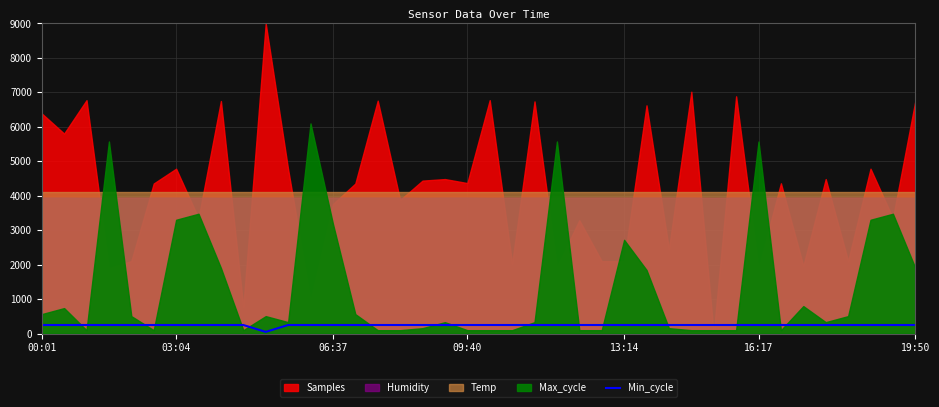

What is the average value?

245